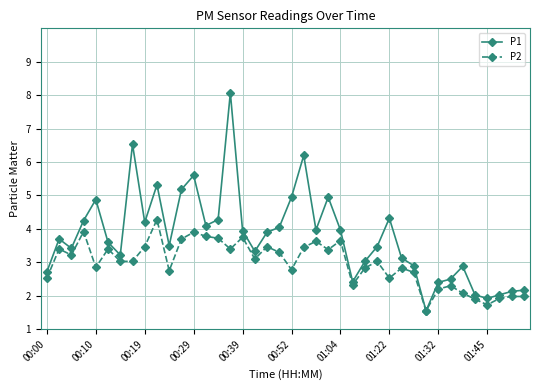

Which series has the largest total across all categories?

P1